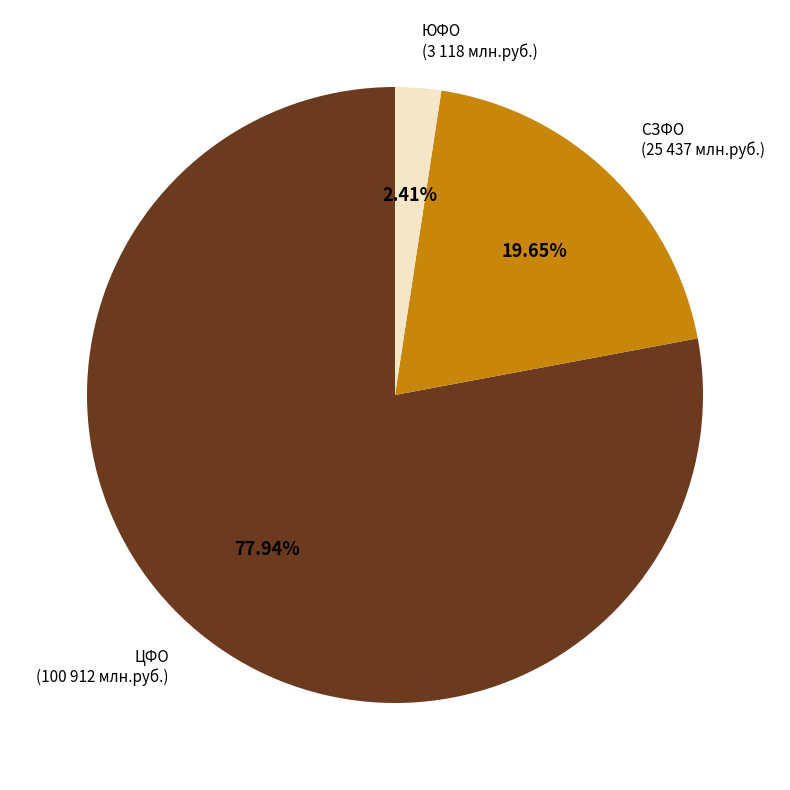

How many slices are in this pie chart?

3